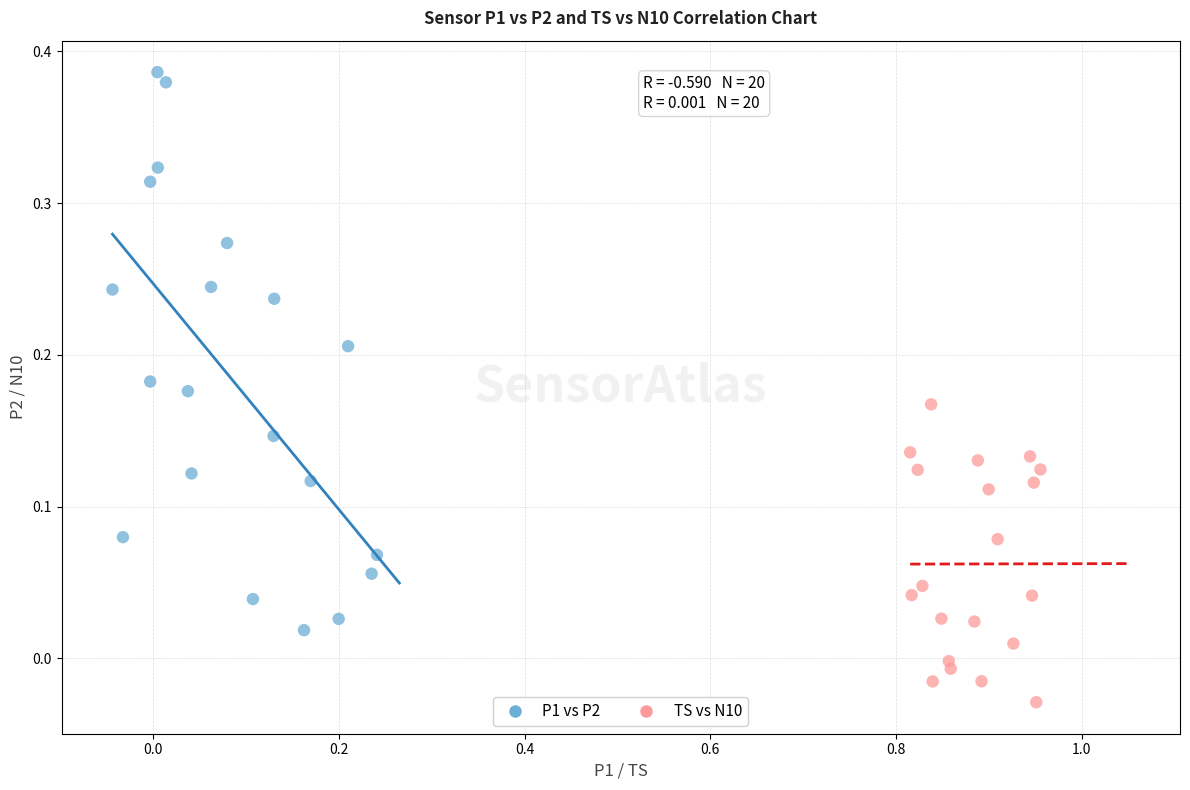

Which series contains the highest Y value?

P1 vs P2